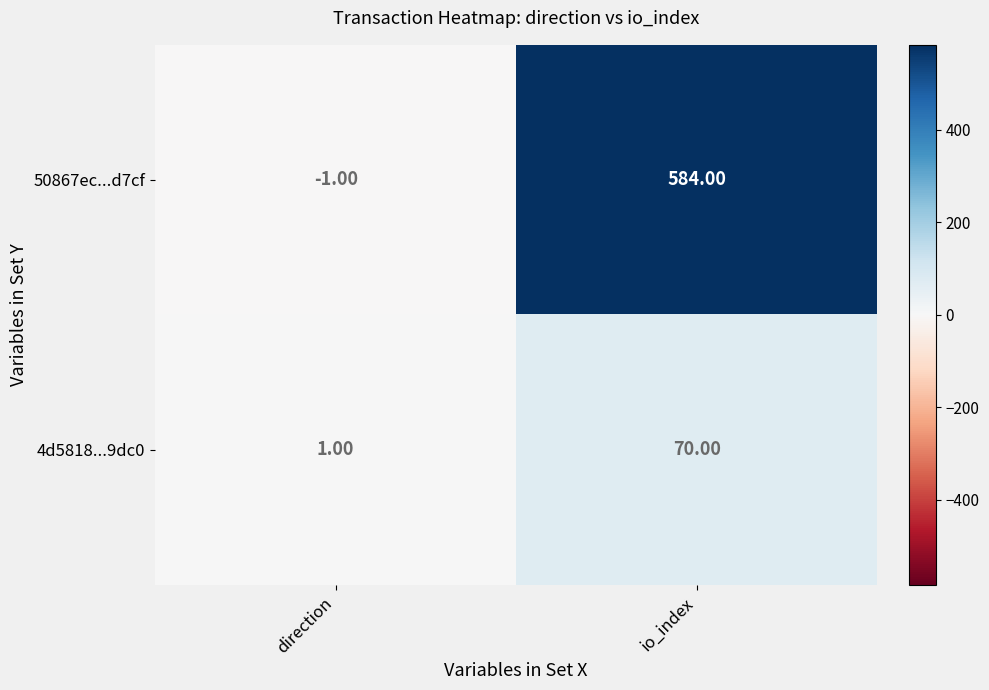

List the labels in order of 50867ec...d7cf value, largest first.

io_index, direction